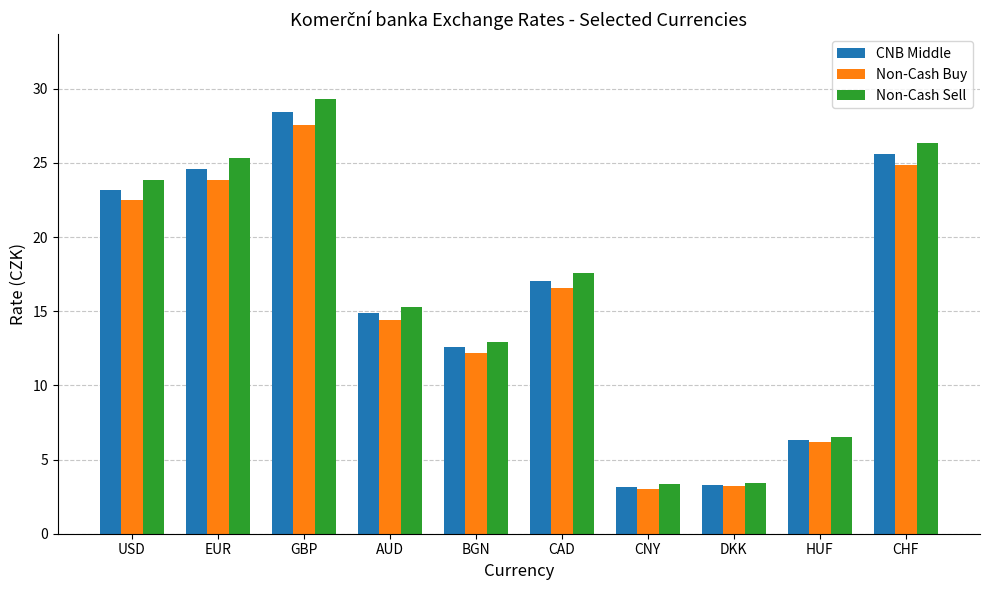

What is the smallest value displayed?

3.0